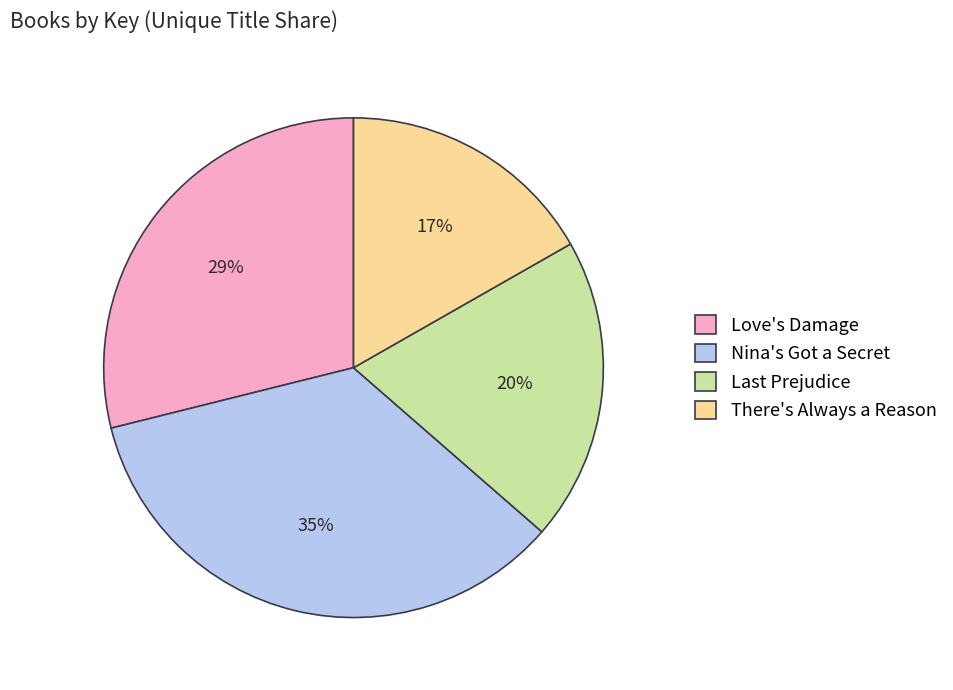

The Love's Damage slice represents 35% of the pie. True or false?

False